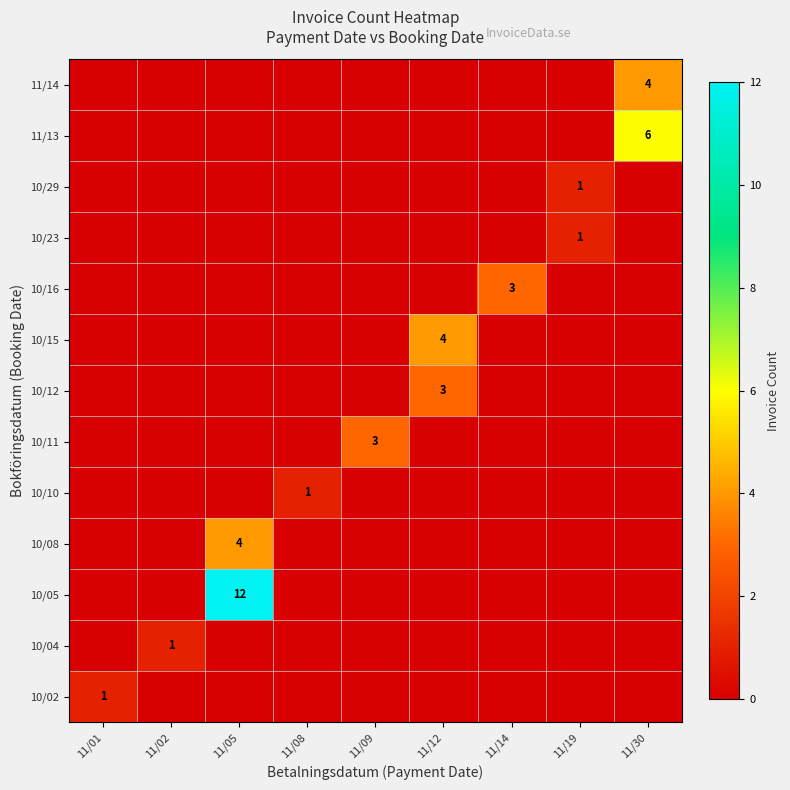

The 10/16 series shows 5 at 11/14. True or false?

False